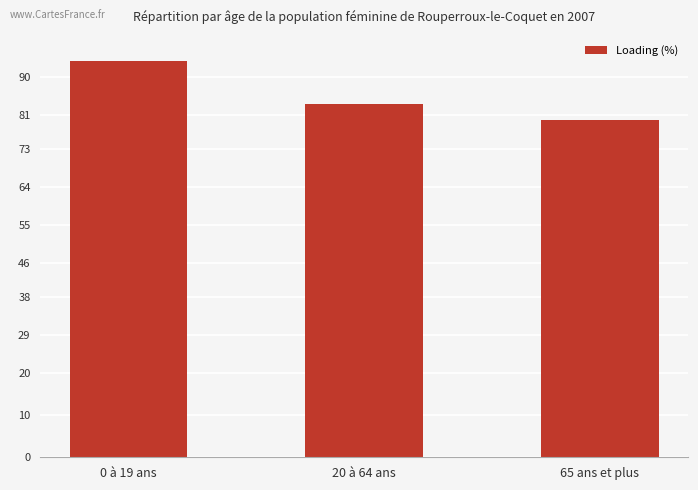

What is the difference between the second highest and minimum values?

3.8